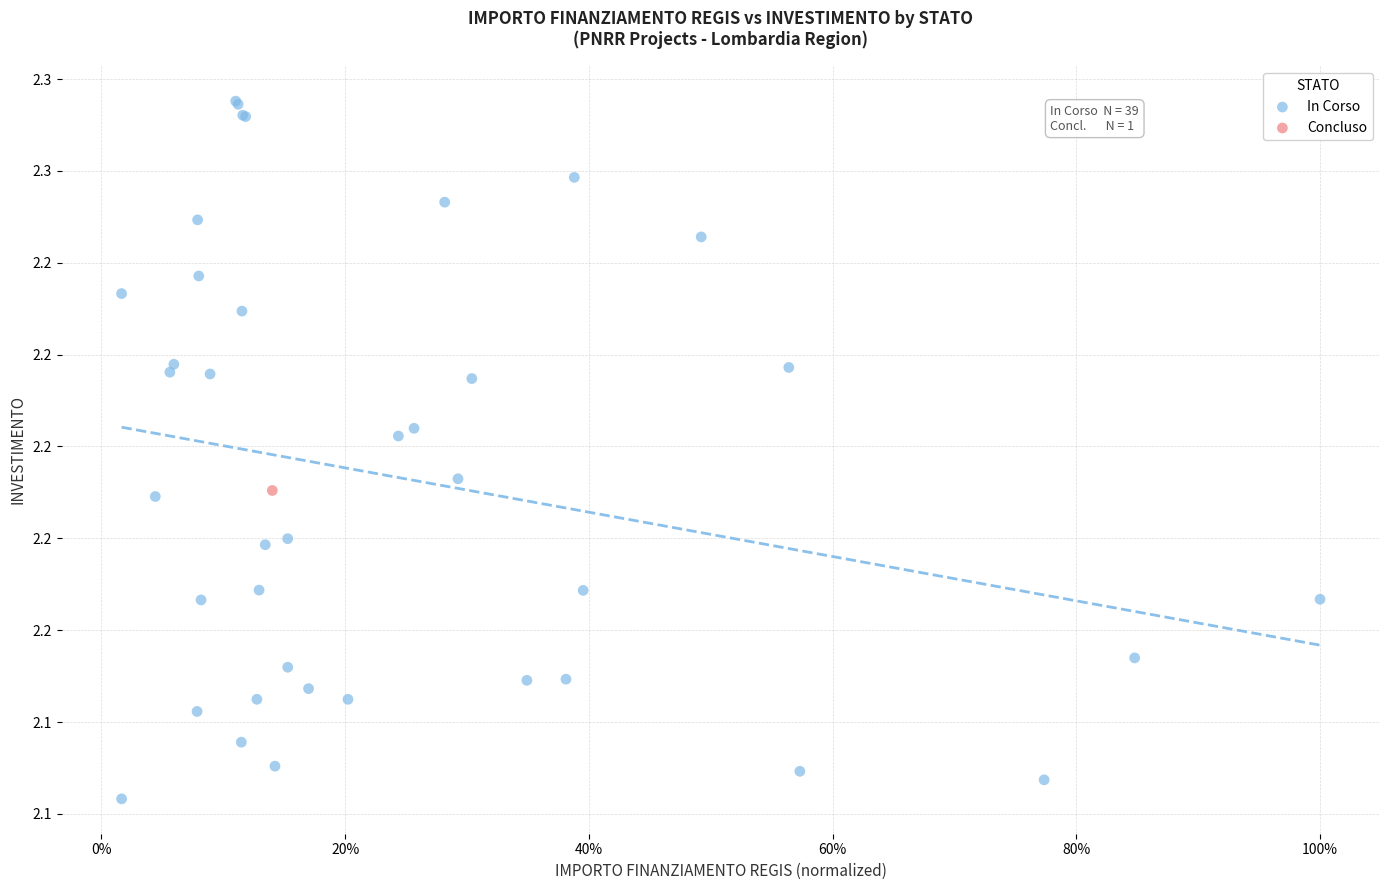

What are all the series names shown in the legend?

In Corso, Concluso